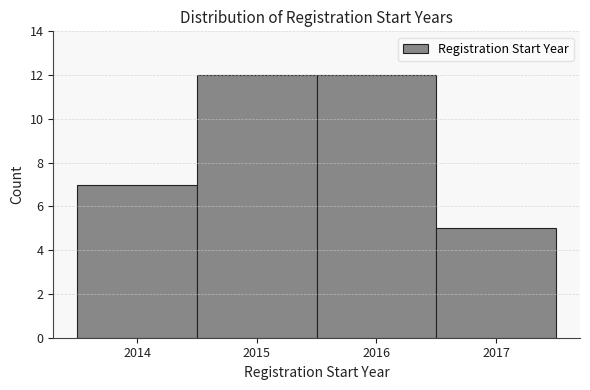

Reading left to right, transcribe this chart: for each bar, give the range it covers on the x-axis and its height. The values are not printed on the chart, so give them approximately, as read against the axis.

2013.5 to 2014.5: 7
2014.5 to 2015.5: 12
2015.5 to 2016.5: 12
2016.5 to 2017.5: 5